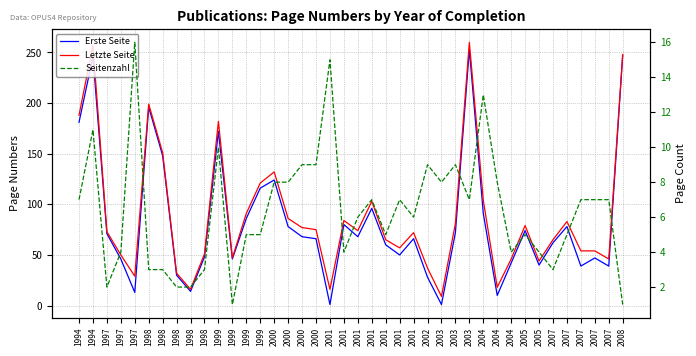

At which category does Seitenzahl reach its first local valley?

1997